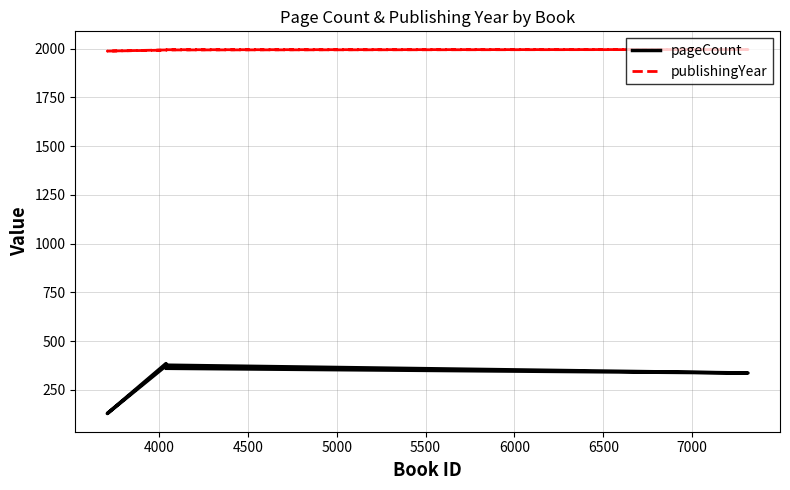

Rank the series at 5000 from lowest to highest value.

pageCount, publishingYear